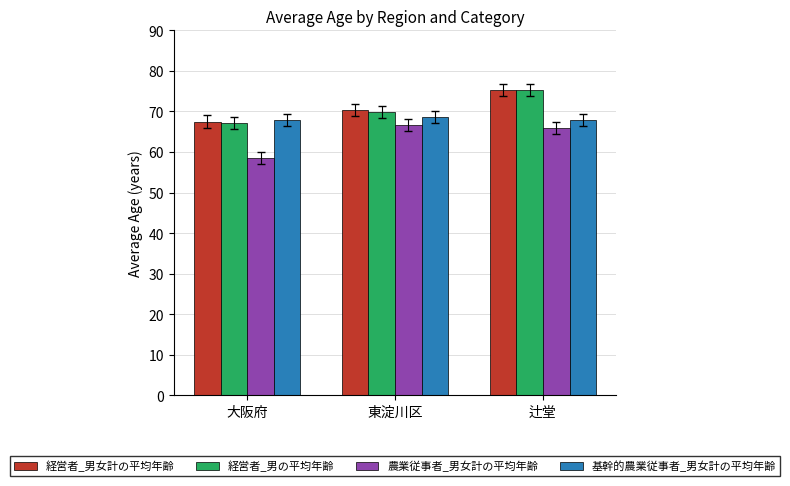

What is the sum of all 基幹的農業従事者_男女計の平均年齢 values?

204.3